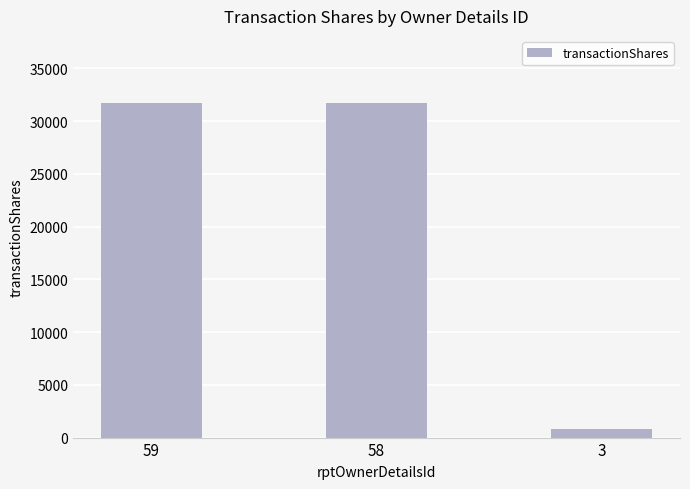

The chart shows a value of 31725 at 58. True or false?

True